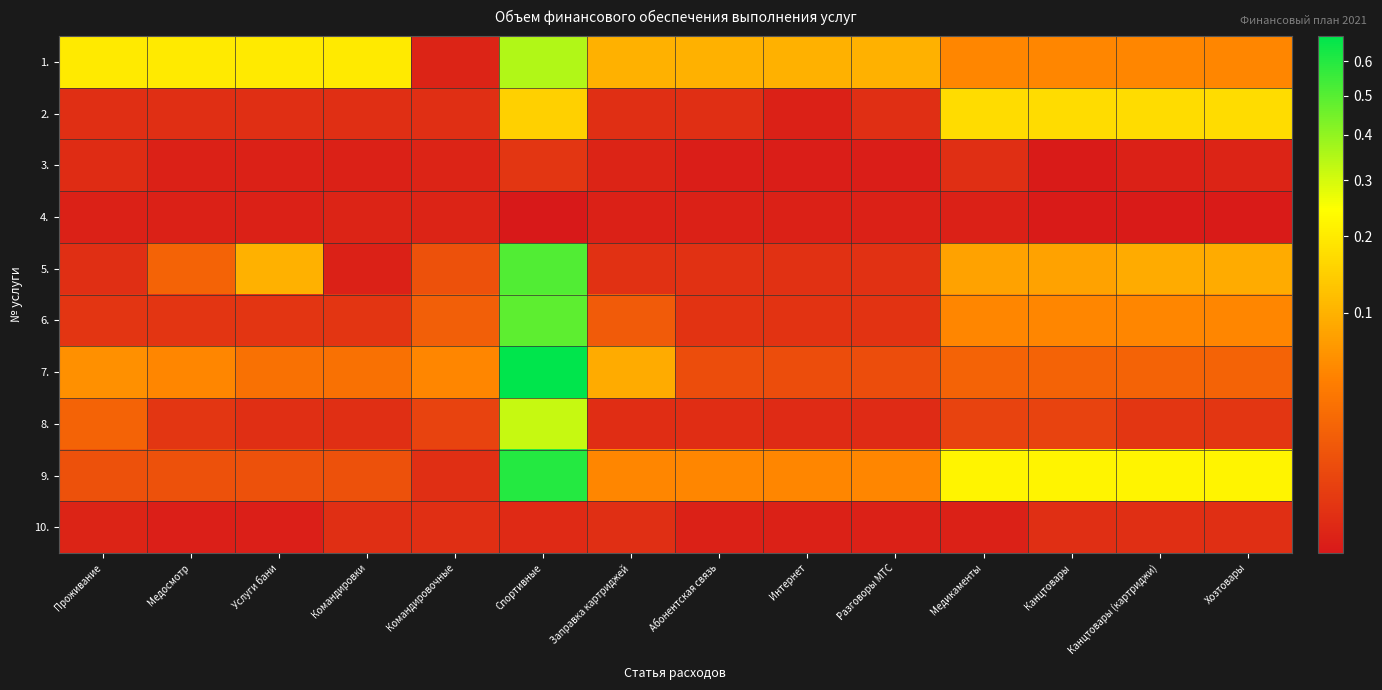

At how many categories does at least one series exceed 0?

14